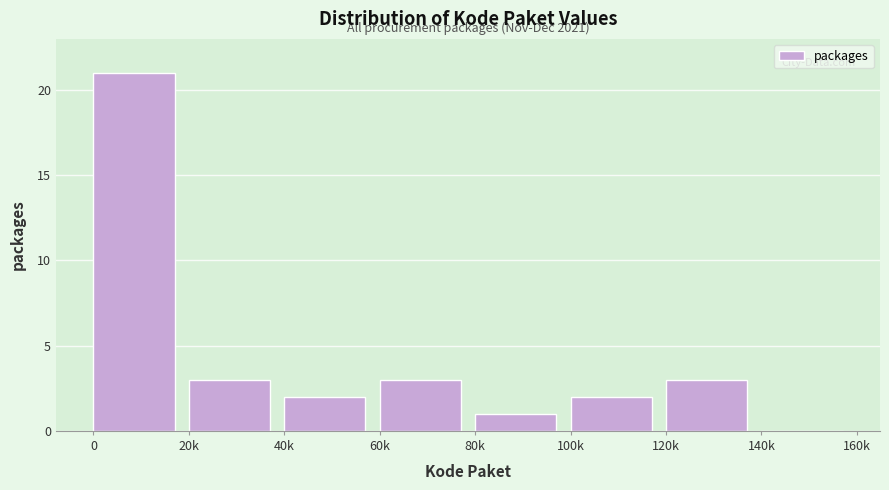

Reading left to right, what are all the values shown in this chart?

0=21	20k=3	40k=2	60k=3	80k=1	100k=2	120k=3	140k=0